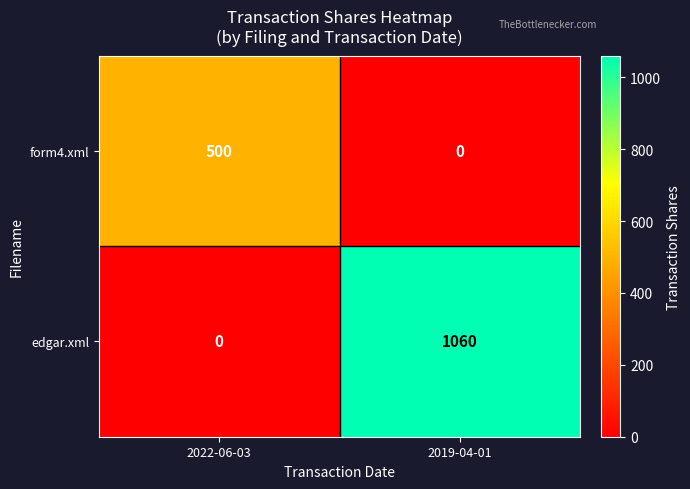

What is the greatest value displayed?

1060